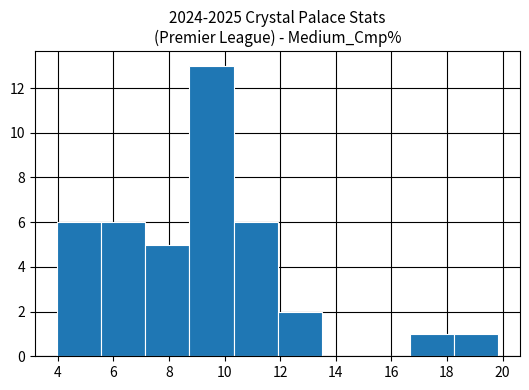

Reading left to right, list every bar in this chart as the range it spans on the x-axis followed by its height. Neither the bar edges nor the heights are printed on the chart, so give them approximately, as read against the axes.

4.0 to 5.6: 6
5.6 to 7.2: 6
7.2 to 8.8: 5
8.8 to 10.4: 13
10.4 to 12.0: 6
12.0 to 13.4: 2
13.4 to 15.0: 0
15.0 to 16.6: 0
16.6 to 18.2: 1
18.2 to 19.8: 1